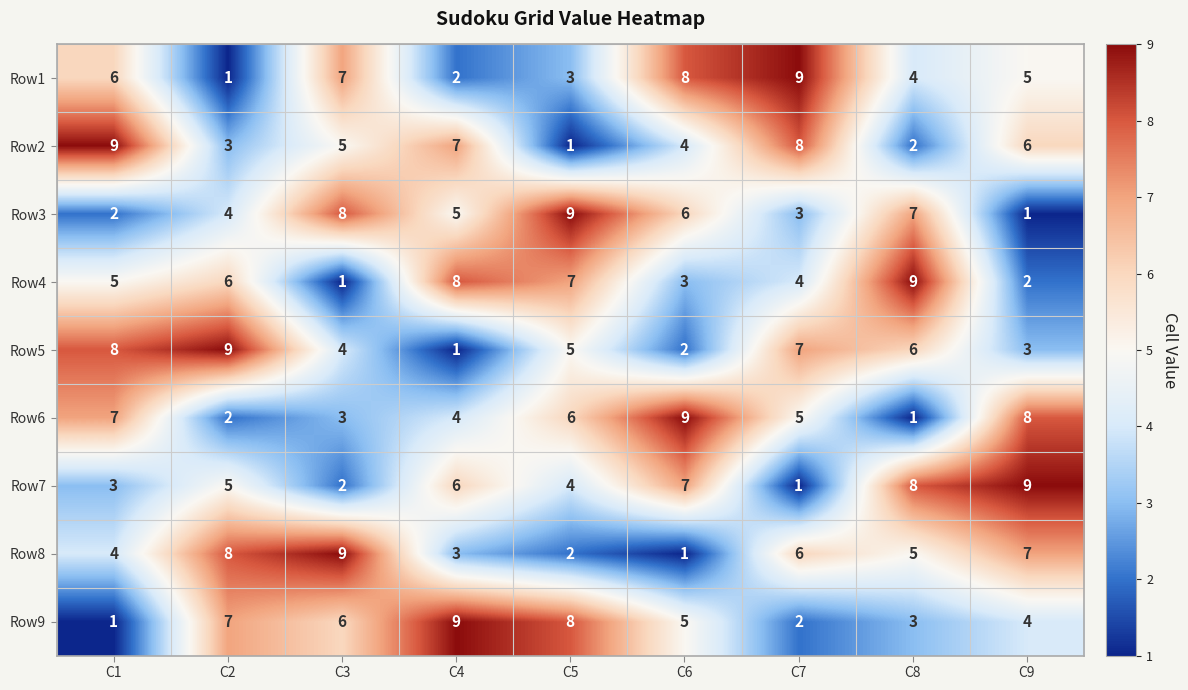

The Row9 series shows 5 at C8. True or false?

False